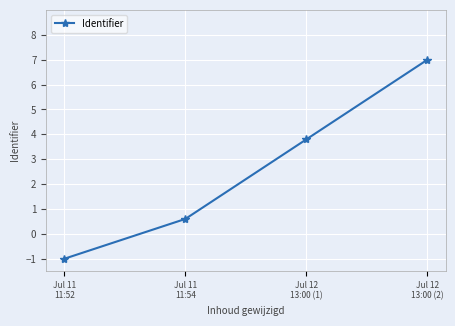

The value at Jul 12
13:00 (1) is 3.8. True or false?

True